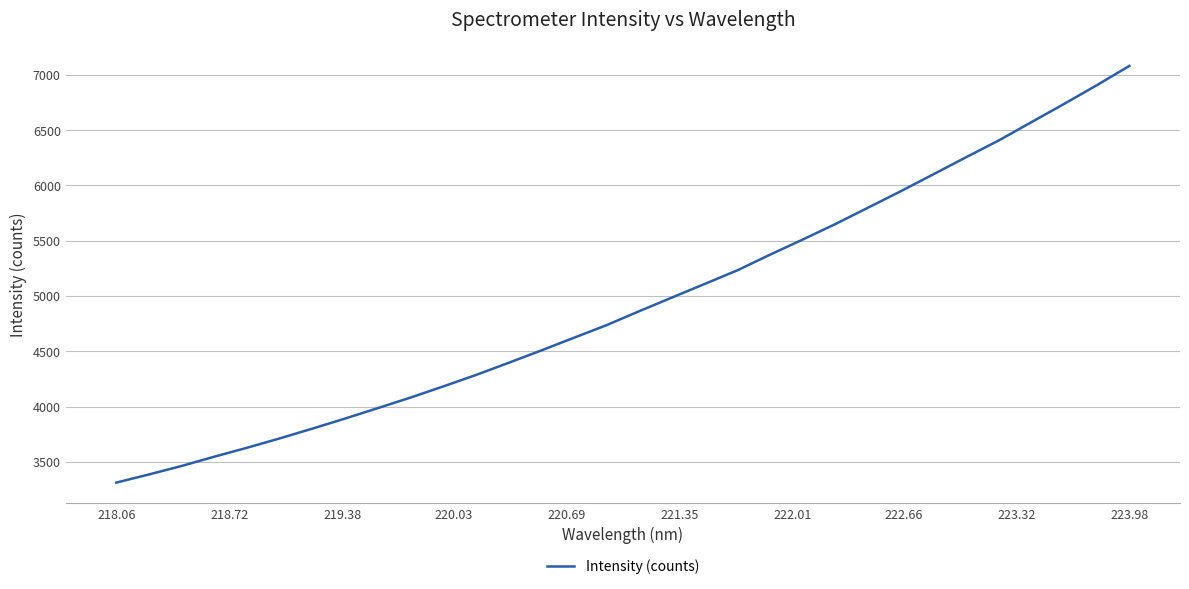

What is the greatest value displayed?

7081.7